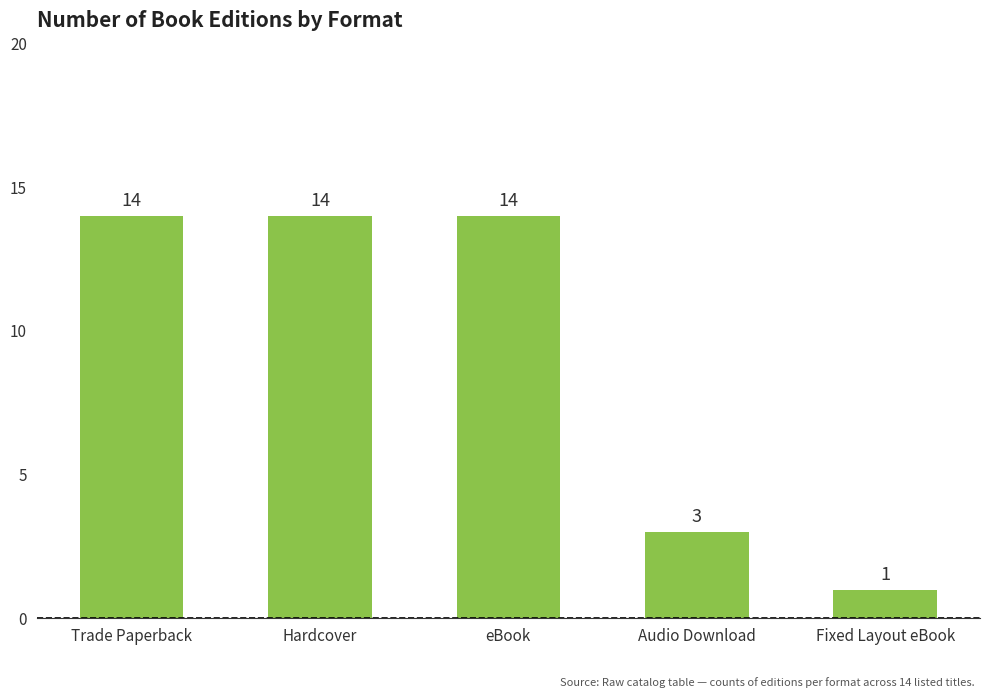

What is the label of the 3rd bar from the right?

eBook